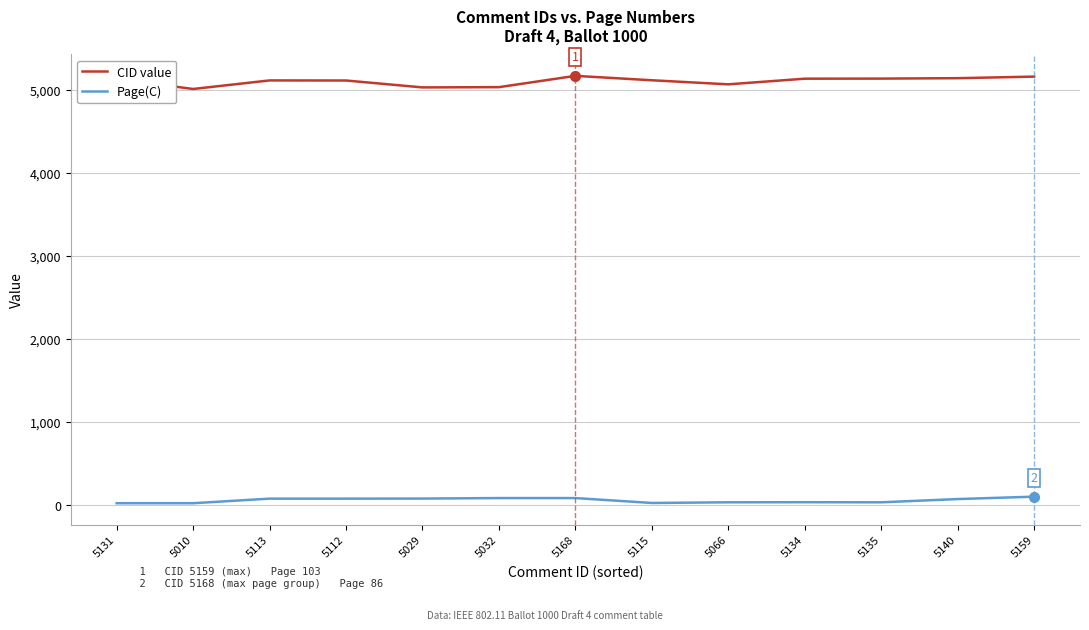

Is it true that Page(C) equals 79 at 5112?

True